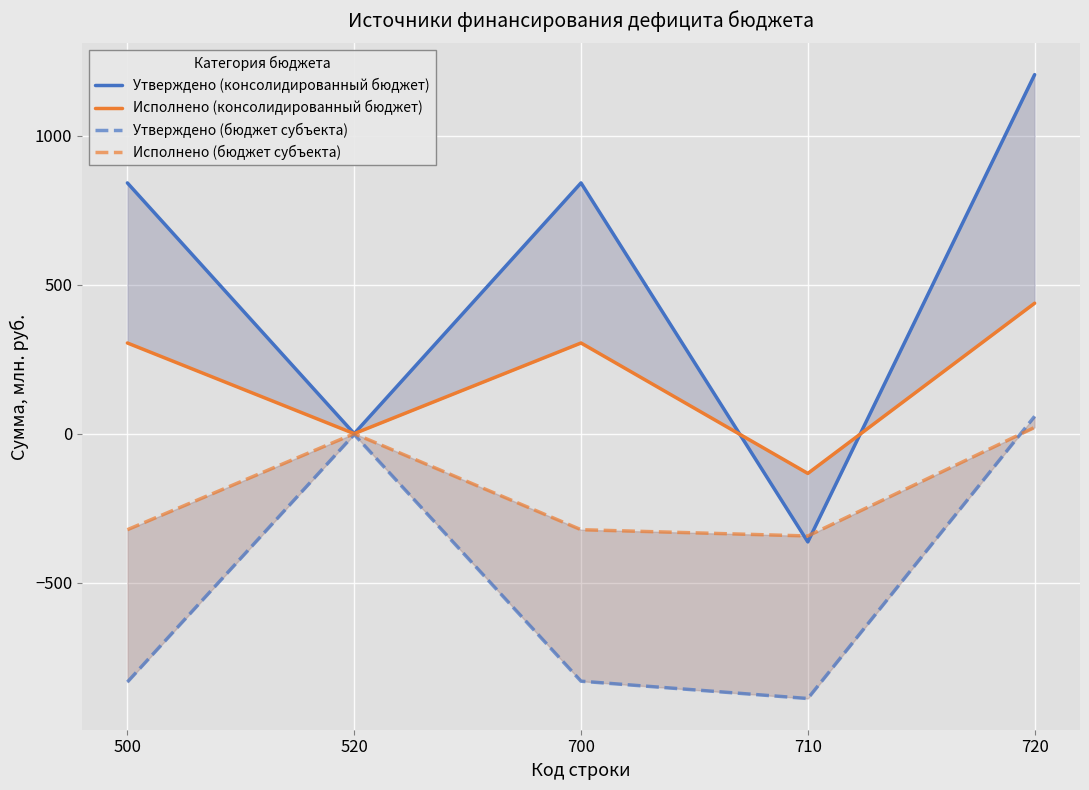

What are all the series names shown in the legend?

Утверждено (консолидированный бюджет), Исполнено (консолидированный бюджет), Утверждено (бюджет субъекта), Исполнено (бюджет субъекта)